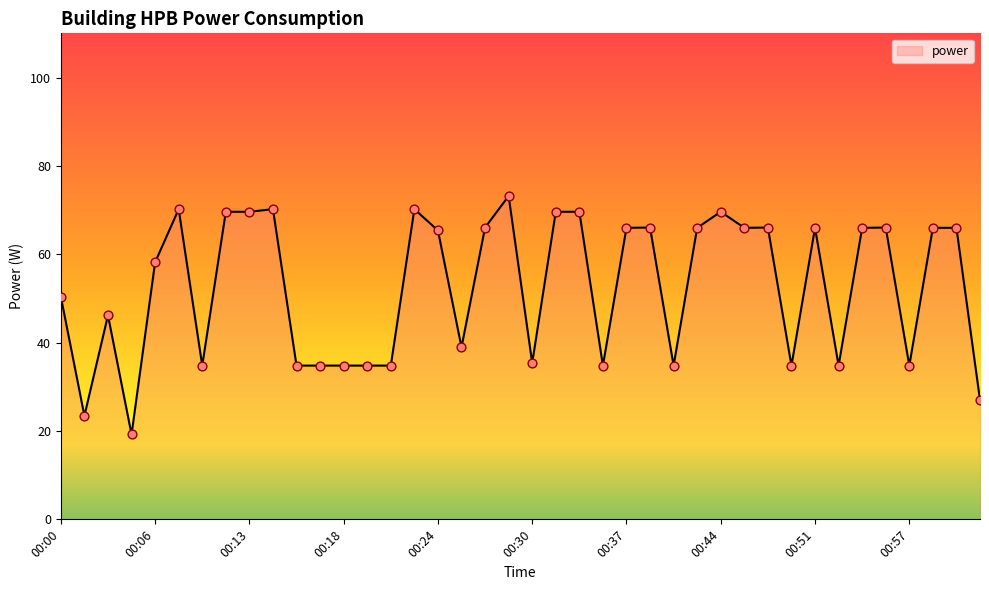

What is the maximum value shown in the chart?

73.2